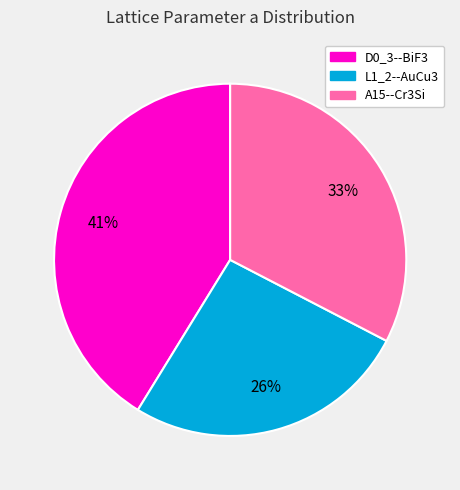

How many segments does this pie chart have?

3